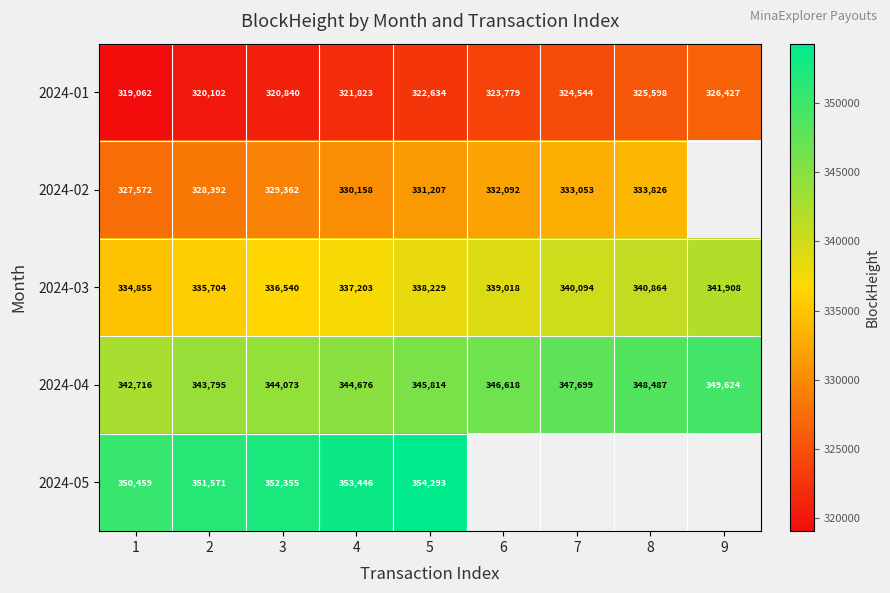

What is the sum of the 2024-02 values at 5 and 2?

659599